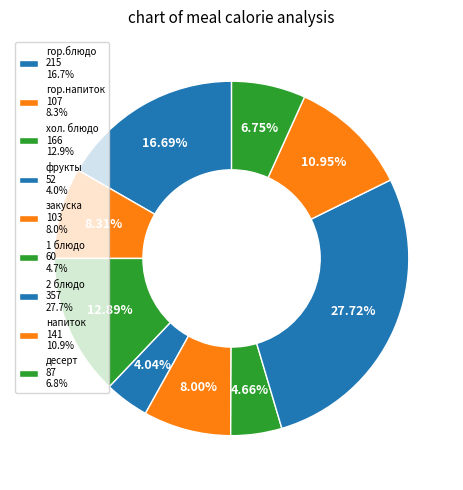

Which has a higher value, хол. блюдо or гор.напиток?

хол. блюдо